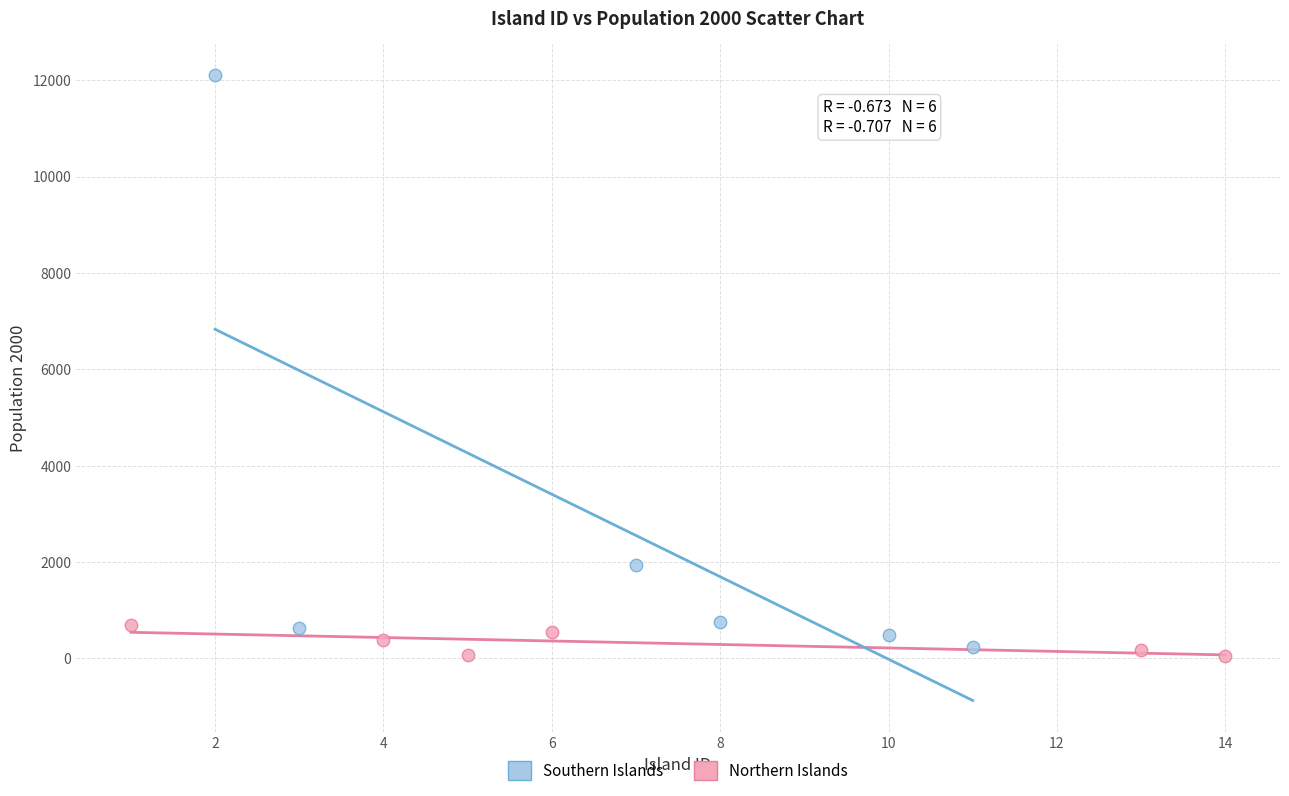

Which series contains the highest Y value?

Southern Islands